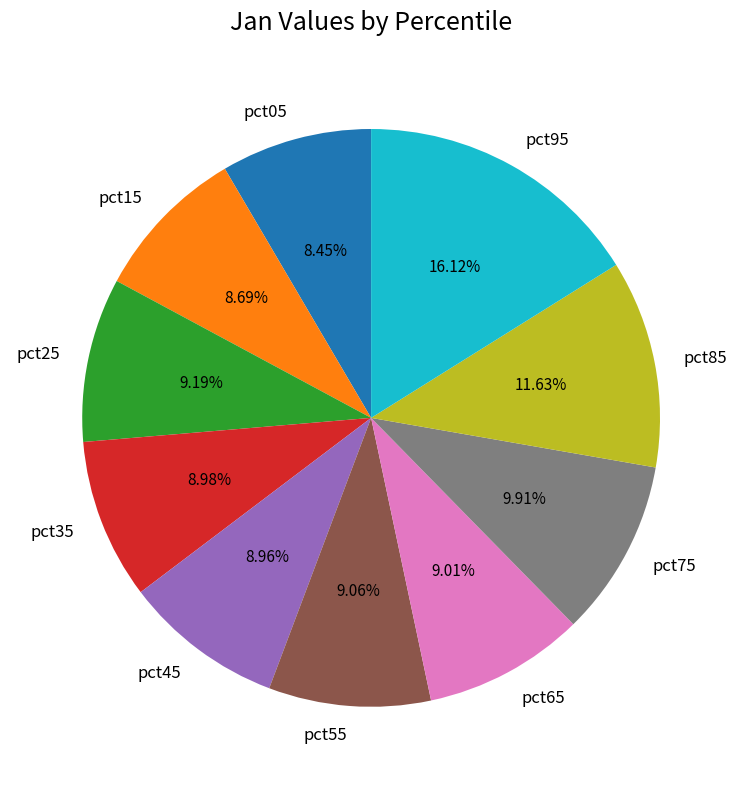

What percentage is NOT represented by pct95?

83.9%